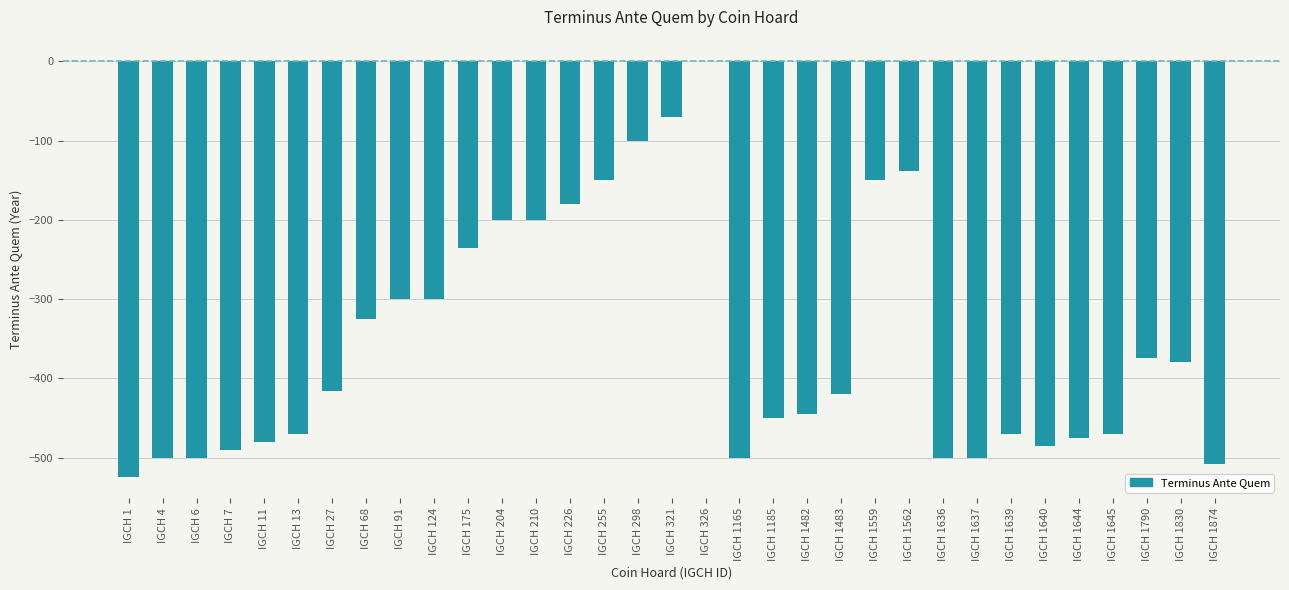

What is the approximate value at IGCH 1483?

-420